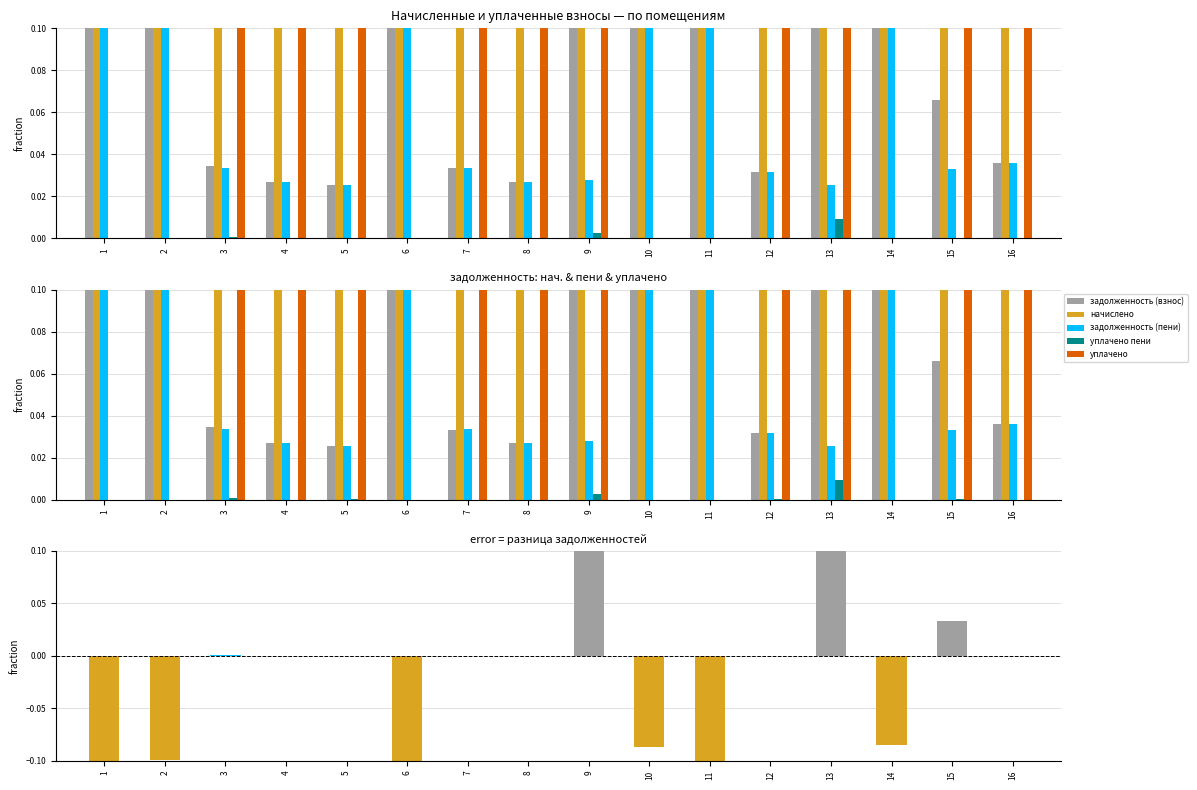

Does the chart contain stacked bars?

No